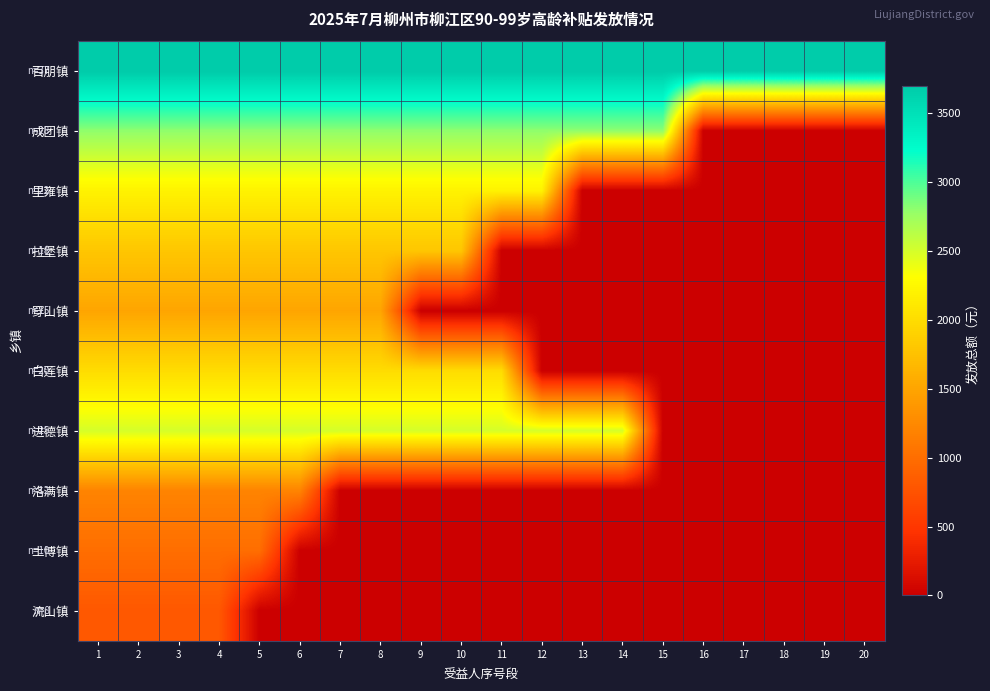

Which series has the largest total across all categories?

百朋镇